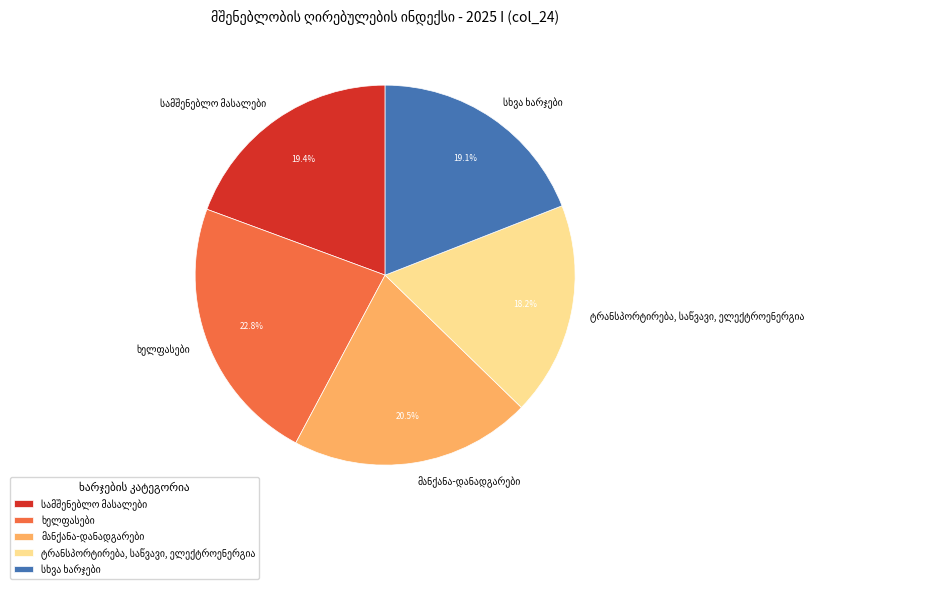

Does any single category account for the majority?

No